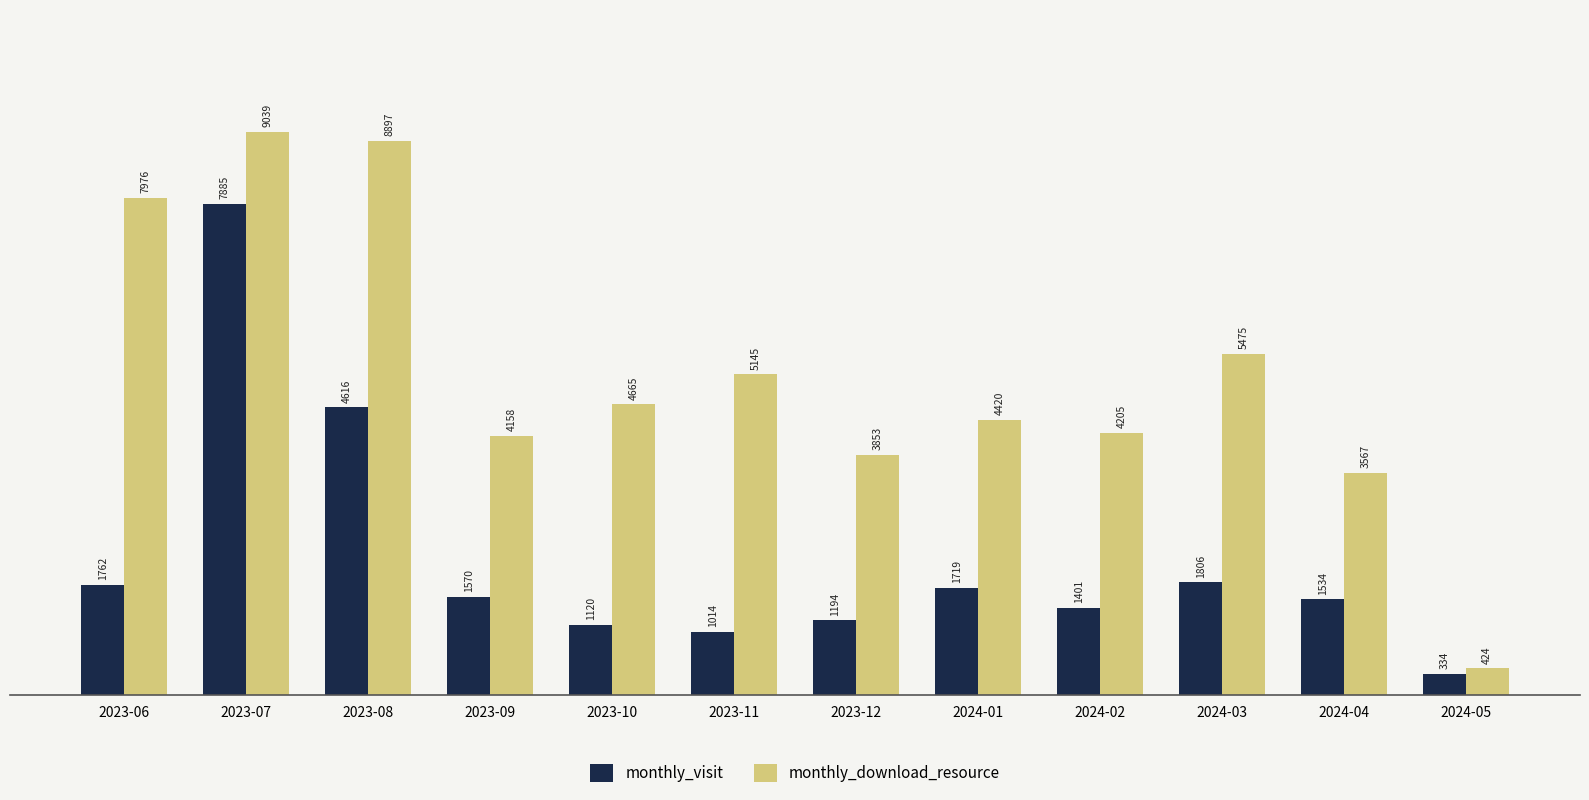

Which category has the highest value across all series?

2023-07